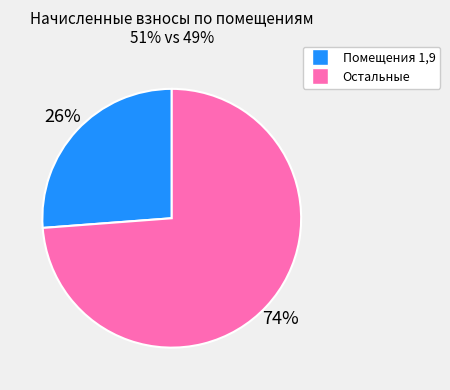

Is there a majority slice in this chart?

Yes